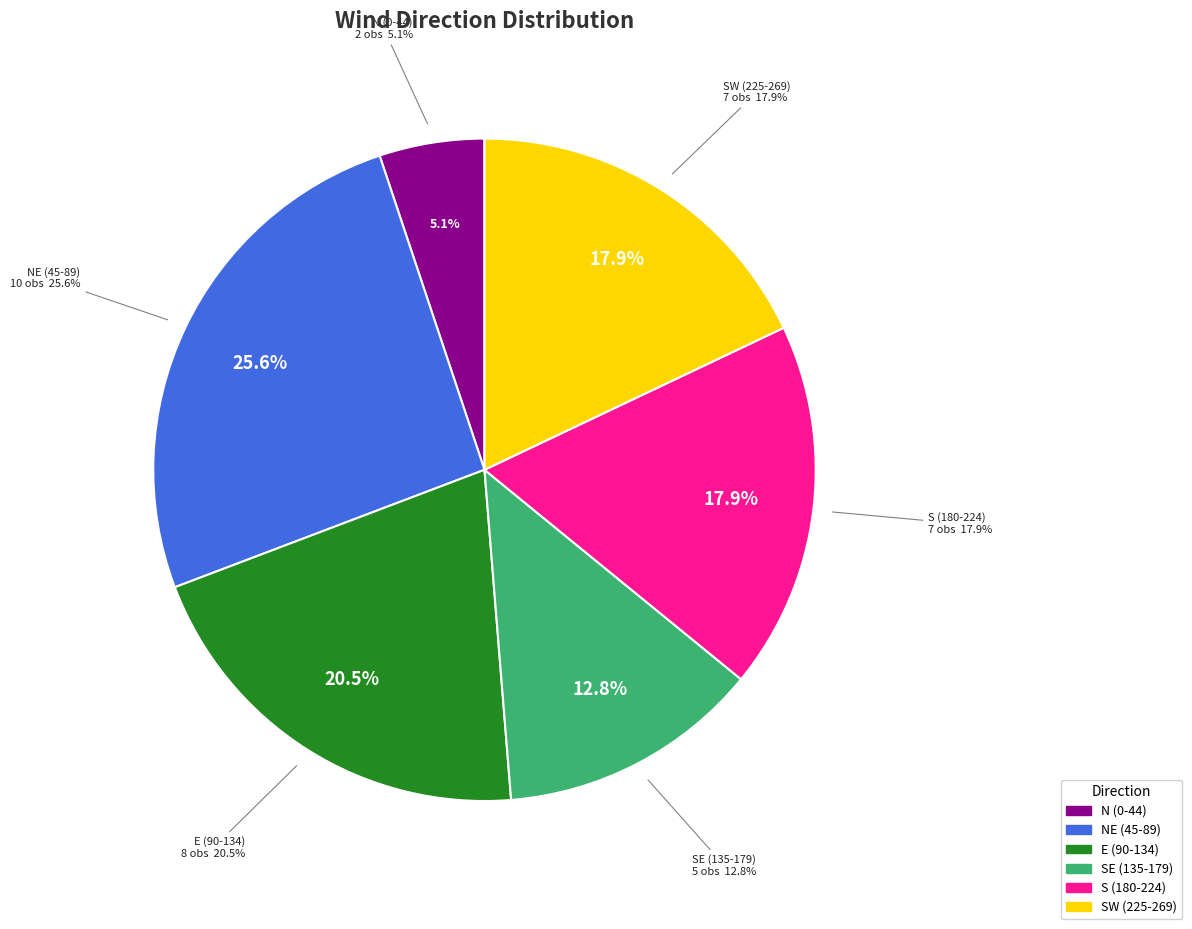

Does any single category account for the majority?

No